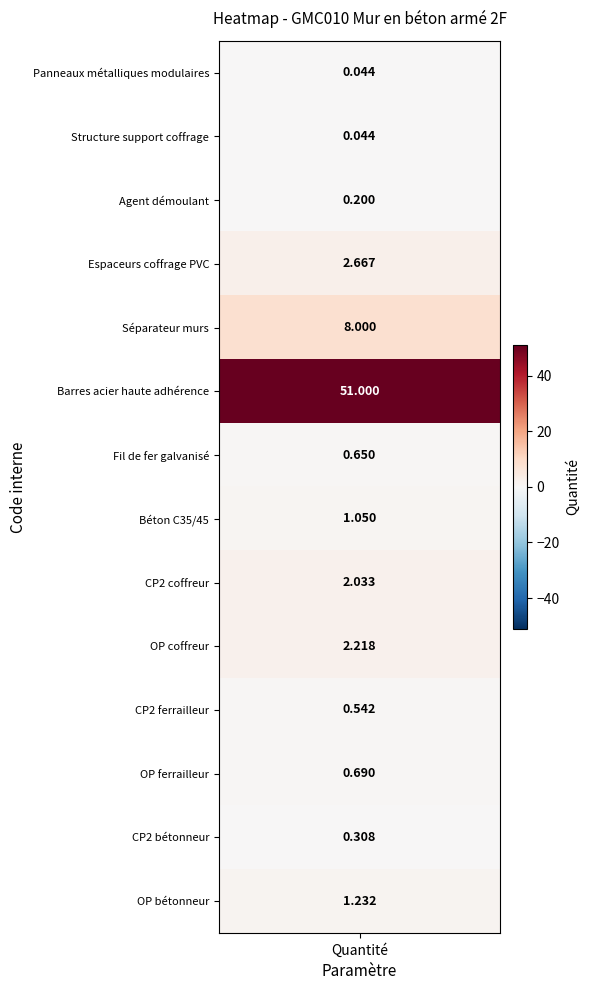

What is the difference between the second highest and second lowest values?

8.0